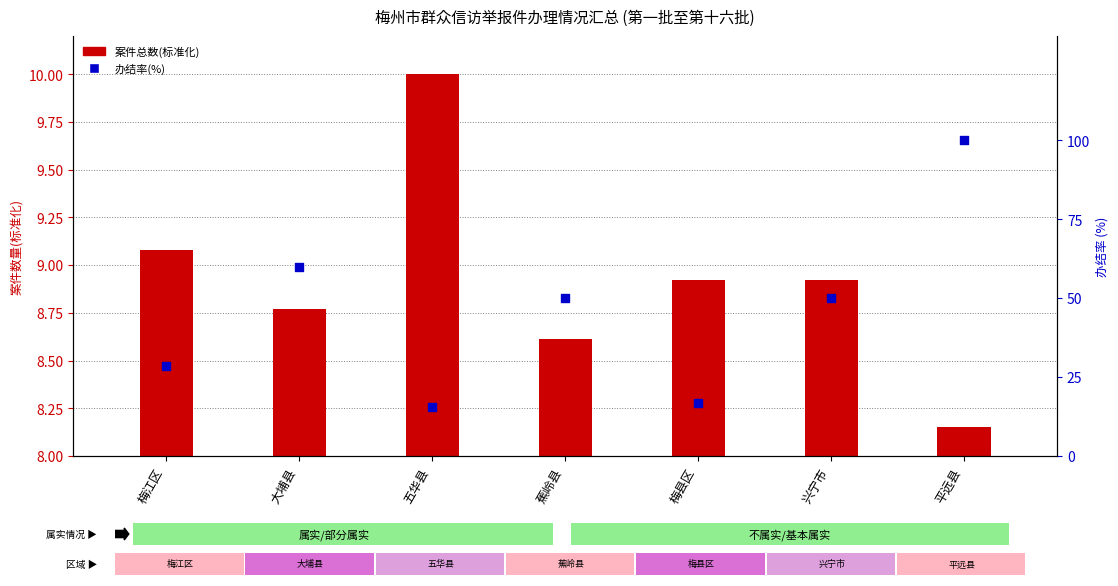

At how many categories does at least one series exceed 90?

1